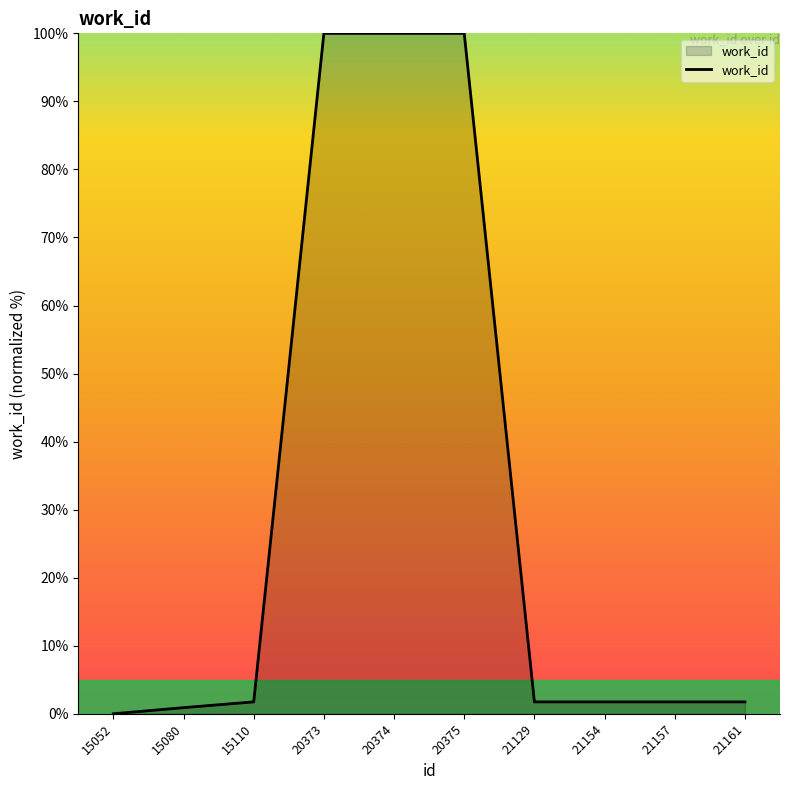

Reading right to left, what are all the values shown in this chart?

21161=1.7	21157=1.7	21154=1.7	21129=1.7	20375=100.0	20374=100.0	20373=100.0	15110=1.7	15080=0.9	15052=0.0